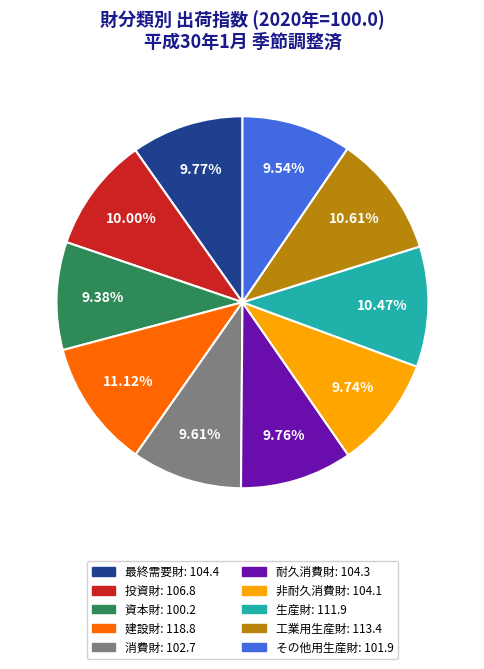

What percentage is the 非耐久消費財 slice, to the nearest percent?

10%